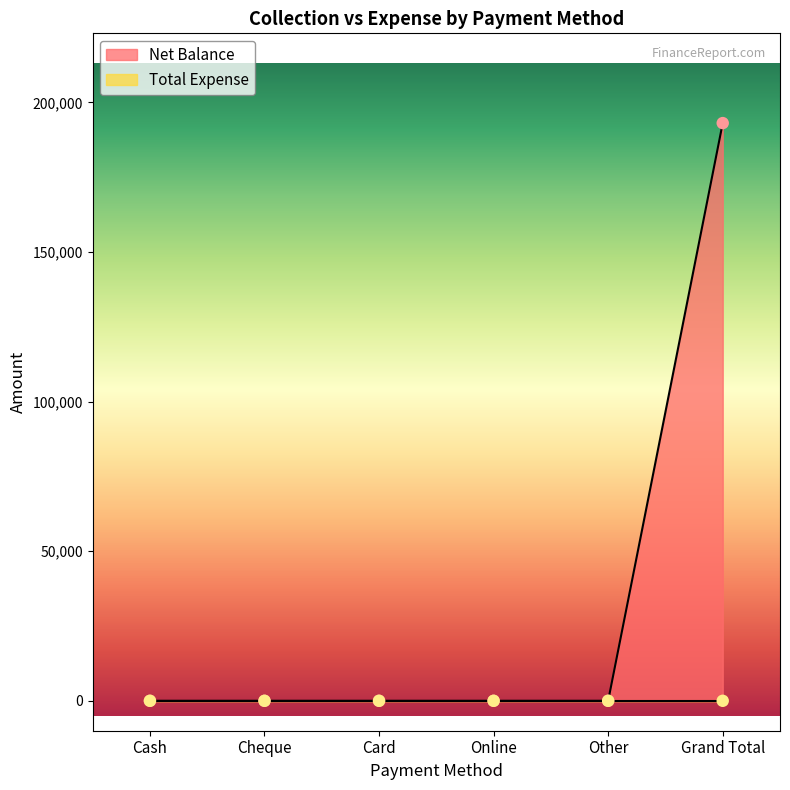

What is the change in value from Cheque to Grand Total?

+193091